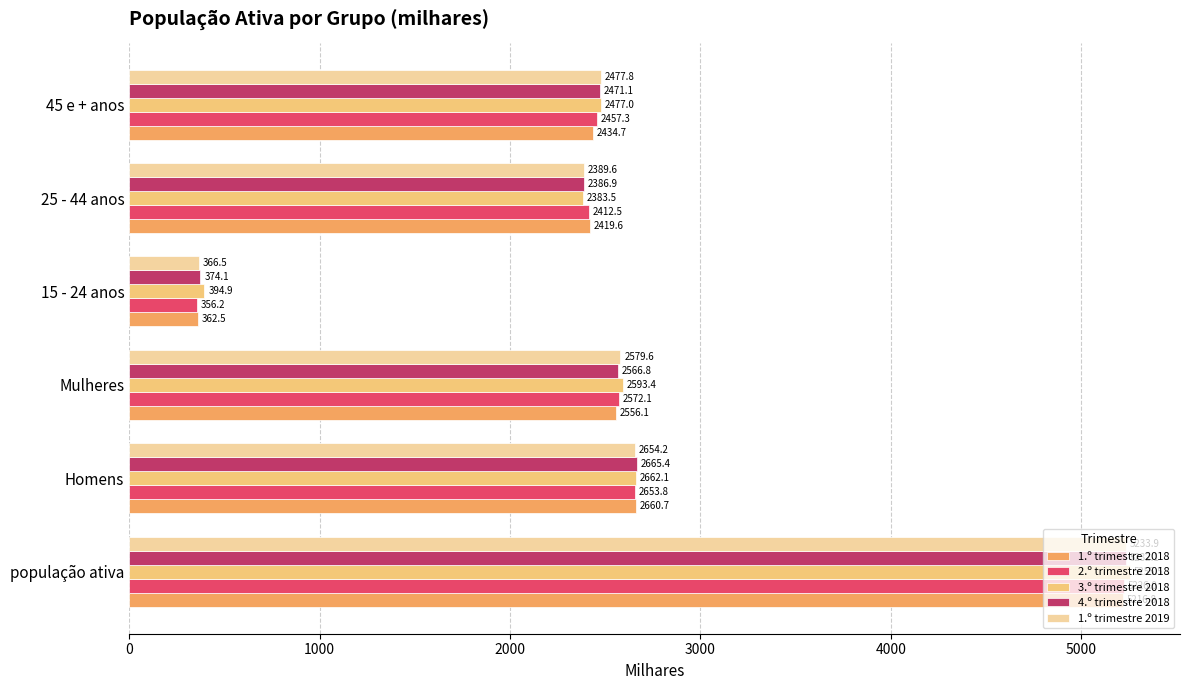

What is the average value of the 1.º trimestre 2019 series?

2616.9